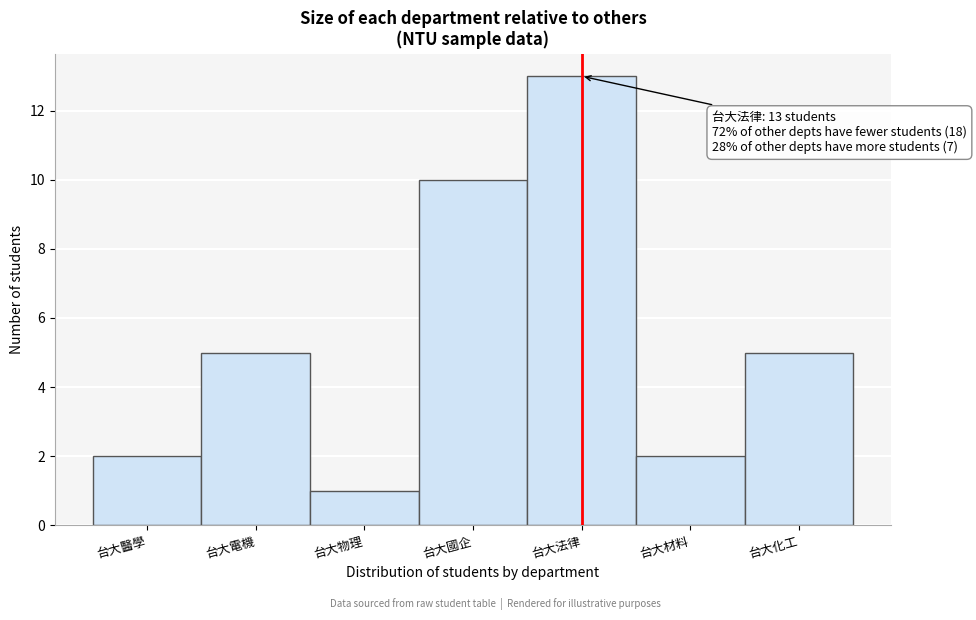

Reading right to left, list all the values displayed in this chart.

5	2	13	10	1	5	2